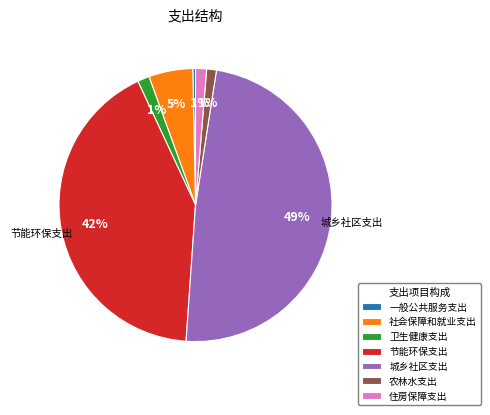

The 农林水支出 slice represents 1% of the pie. True or false?

True